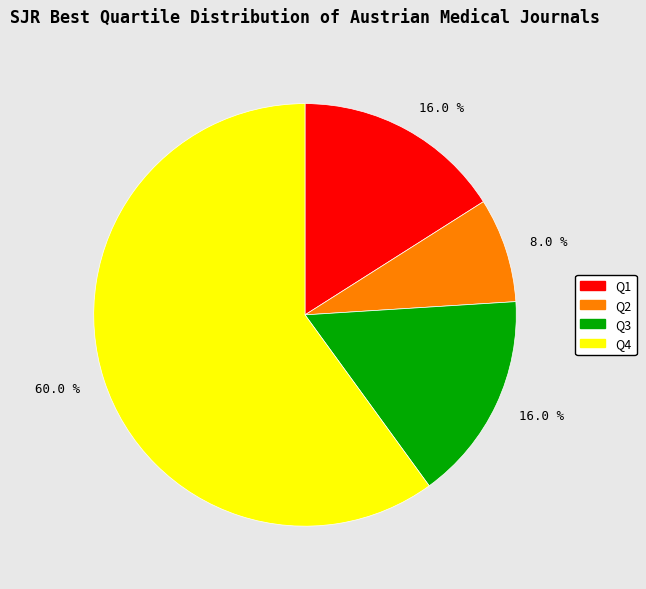

Does any single category account for the majority?

Yes